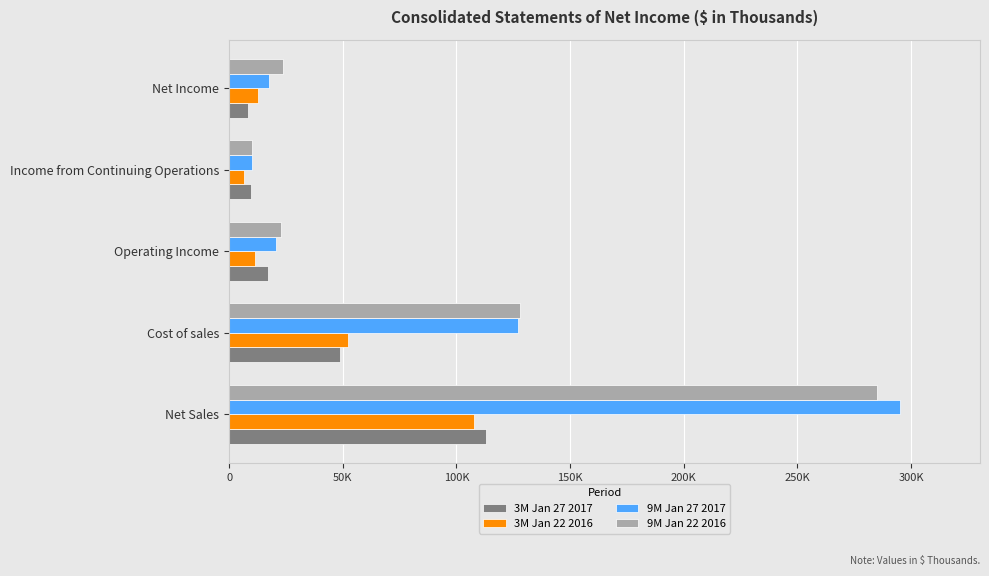

Rank the series by their maximum value, from highest to lowest.

9M Jan 27 2017, 9M Jan 22 2016, 3M Jan 27 2017, 3M Jan 22 2016